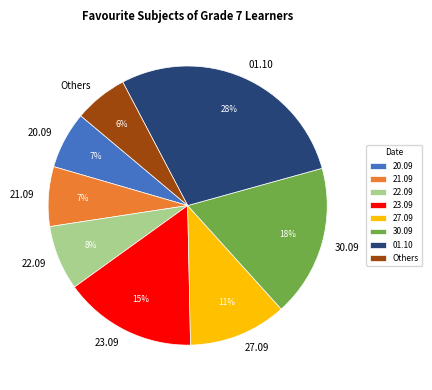

To the nearest percent, what is the average slice percentage?

12%